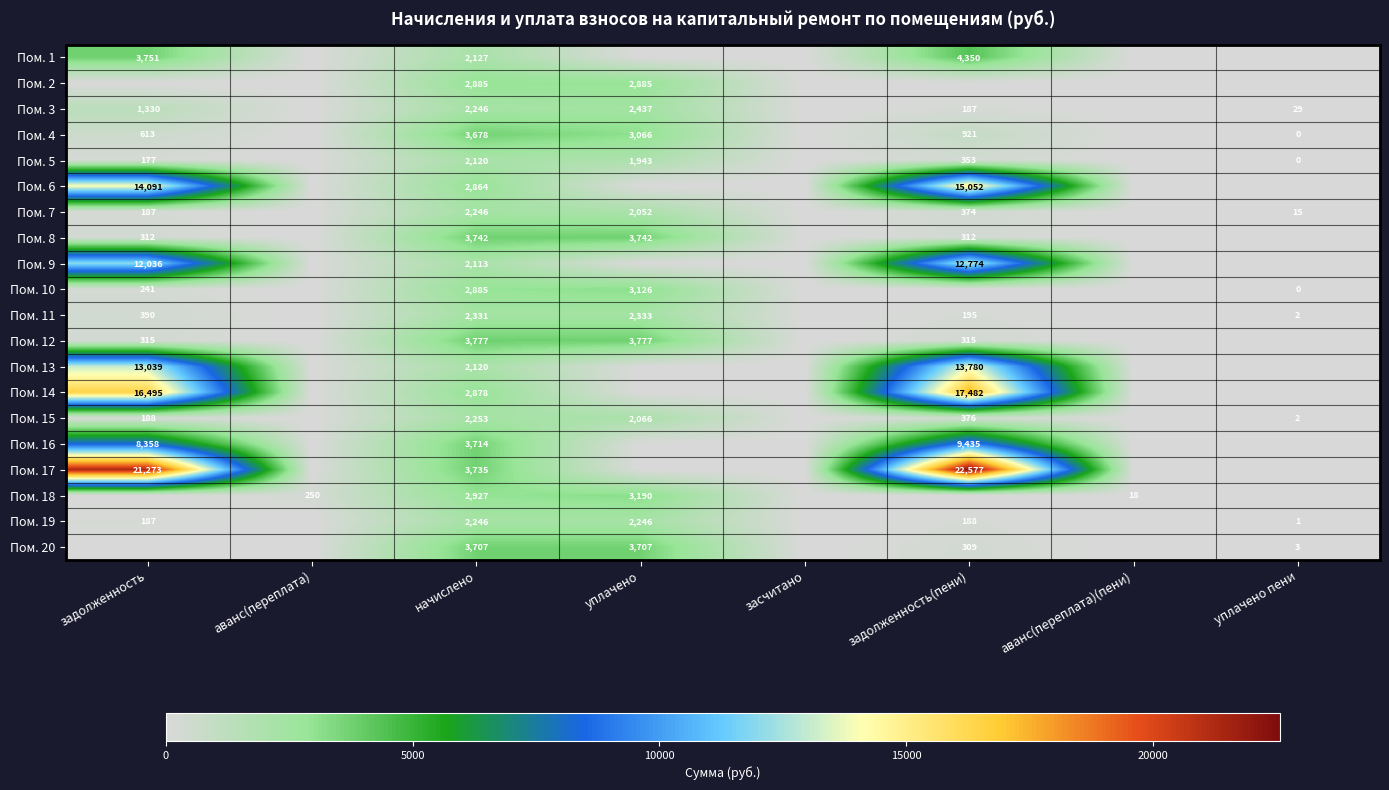

True or false: Пом. 7 has a value of 578 at задолженность(пени).

False